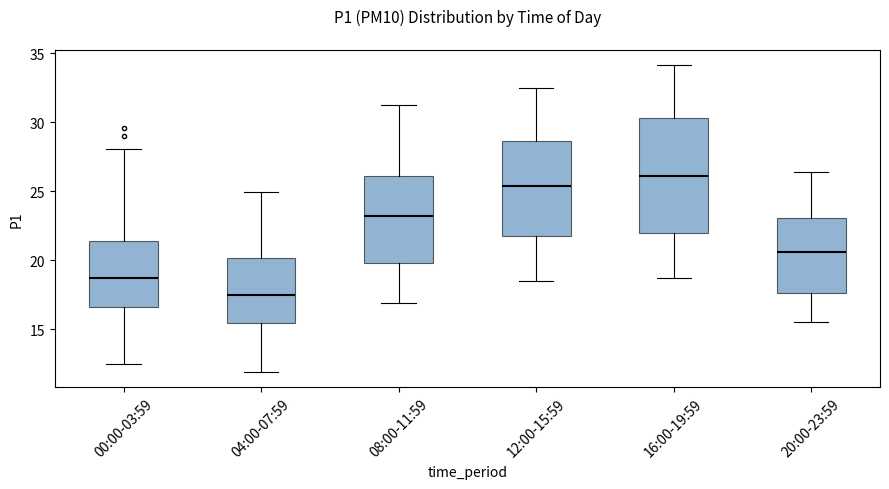

Reading left to right, read every box against the y-axis: the position of its median line, the range the box covers, and the ends of its whiskers. The values are not printed on the chart, so give them approximately, as read against the axis.

00:00-03:59: median 18.5, box 16.5 to 21.5, whiskers 12.5 to 28.0
04:00-07:59: median 17.5, box 15.5 to 20.0, whiskers 12.0 to 25.0
08:00-11:59: median 23.0, box 20.0 to 26.0, whiskers 17.0 to 31.0
12:00-15:59: median 25.5, box 21.5 to 28.5, whiskers 18.5 to 32.5
16:00-19:59: median 26.0, box 22.0 to 30.5, whiskers 18.5 to 34.0
20:00-23:59: median 20.5, box 17.5 to 23.0, whiskers 15.5 to 26.5